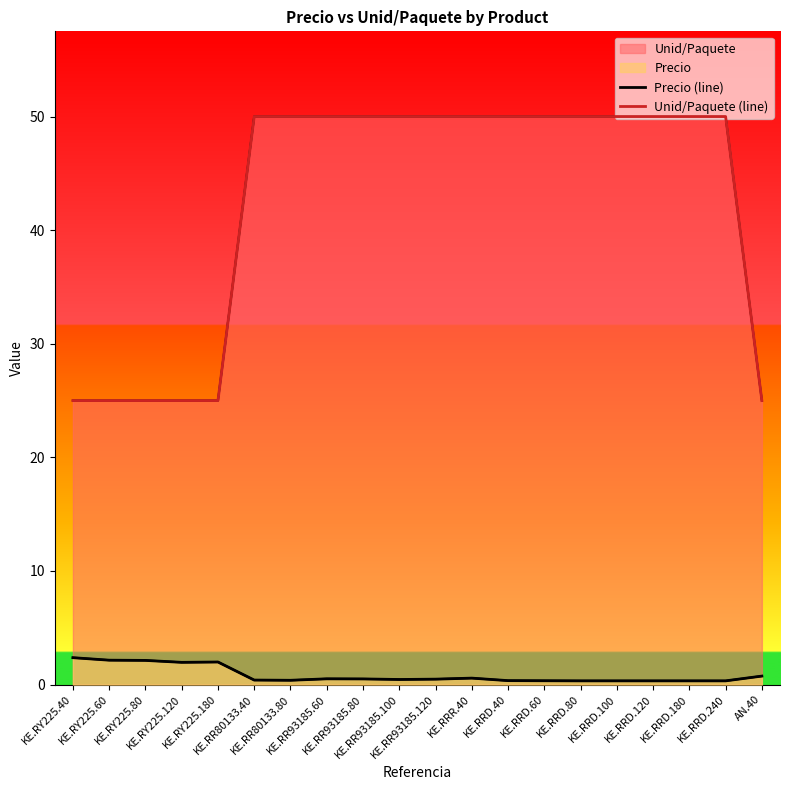

Where is the first local minimum for Precio (line)?

KE.RY225.120